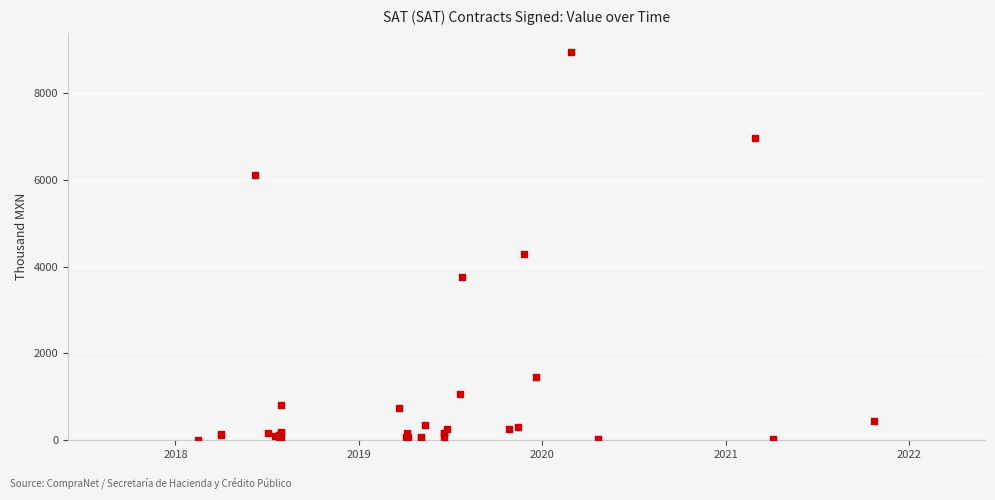

What Y value in the scatter plot is closest to 4467?

4288.1